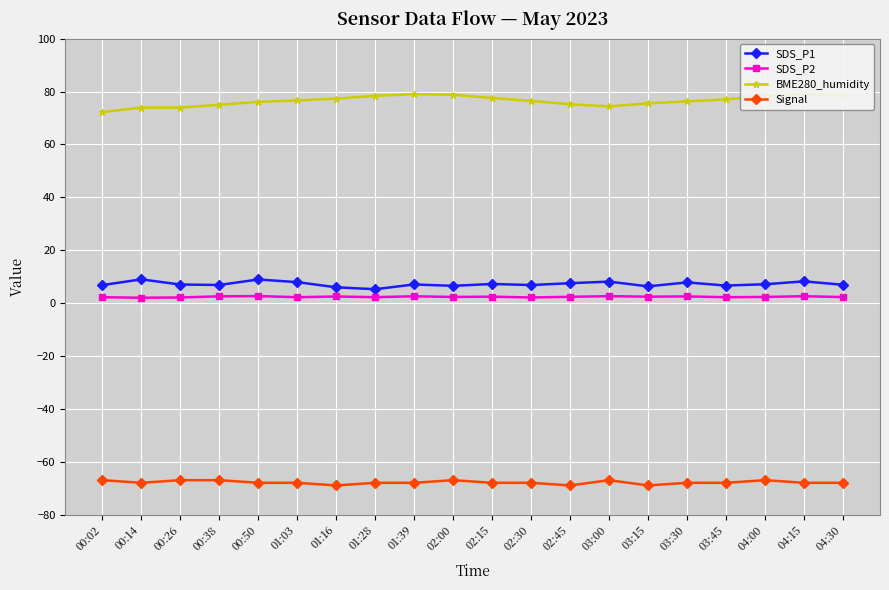

Rank the series by their maximum value, from highest to lowest.

BME280_humidity, SDS_P1, SDS_P2, Signal